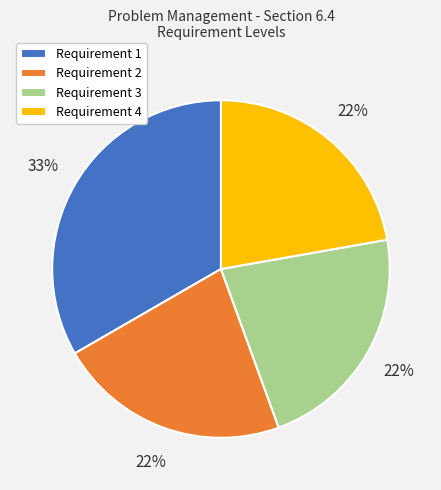

What percentage is the Requirement 1 slice, to the nearest percent?

33%